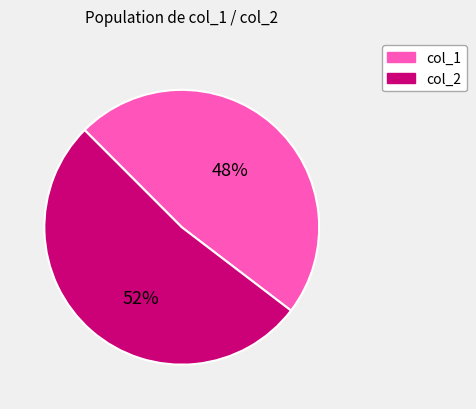

Is there any slice that represents more than half of the pie?

Yes